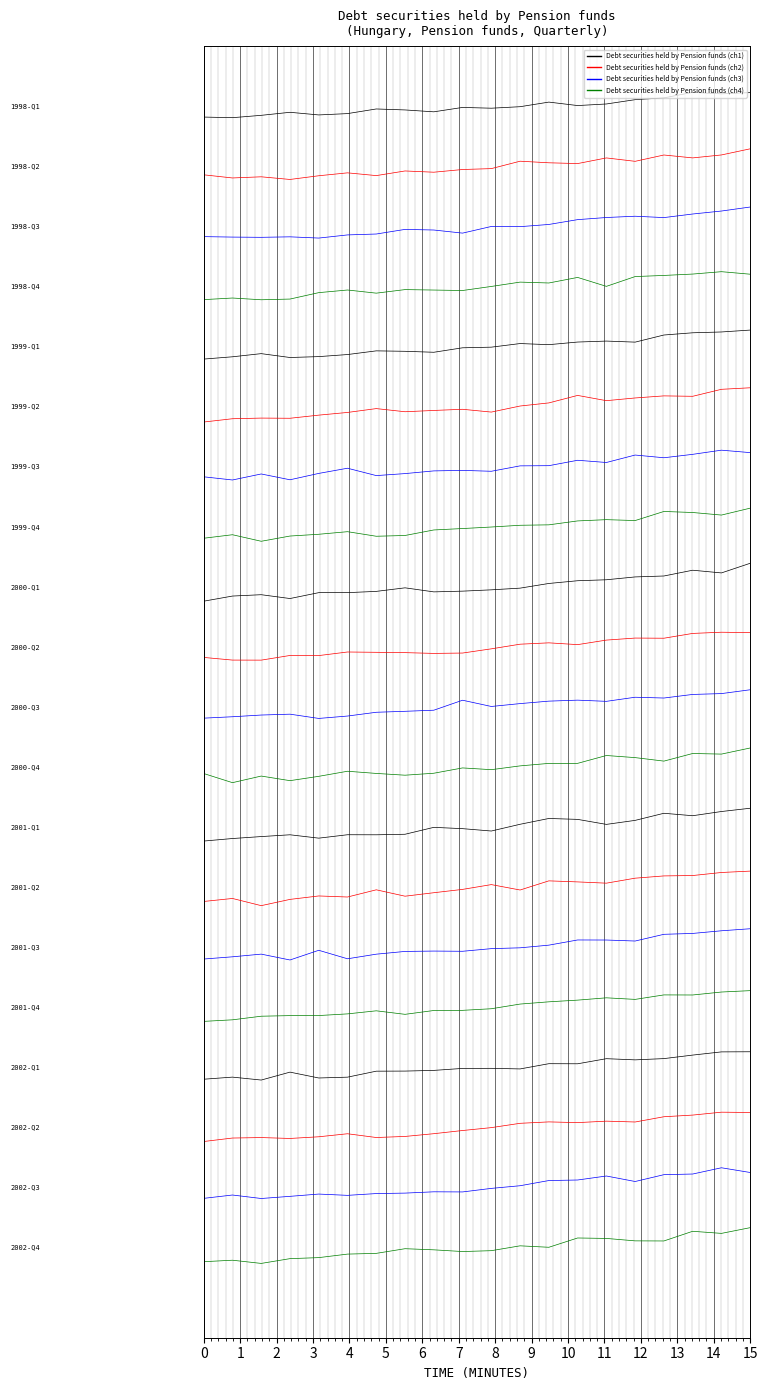

Is this an area chart (filled region under the line)?

No